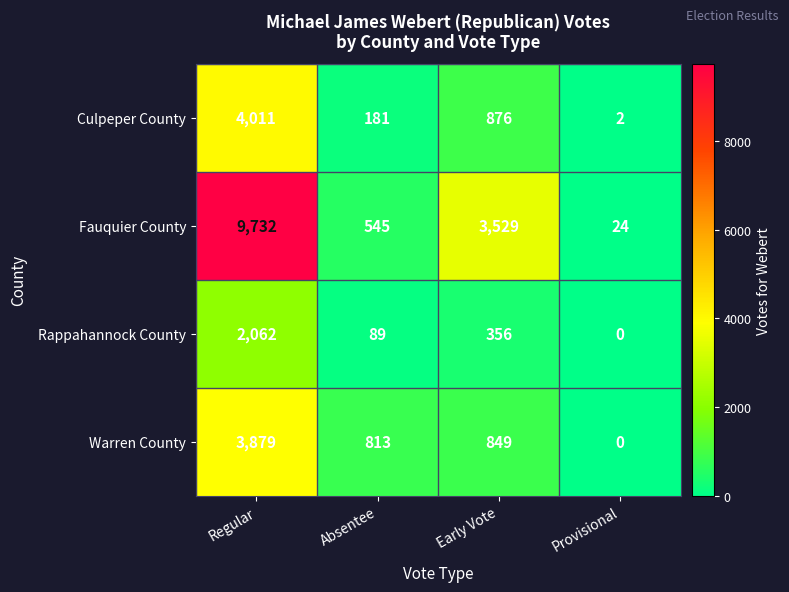

The value of Fauquier County at Absentee is 911. True or false?

False